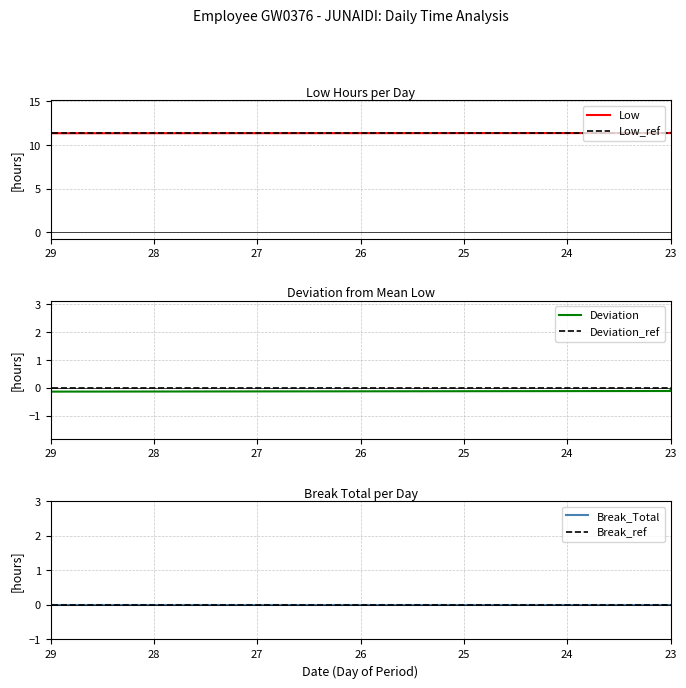

The value of Deviation at 9 is -0.1. True or false?

False